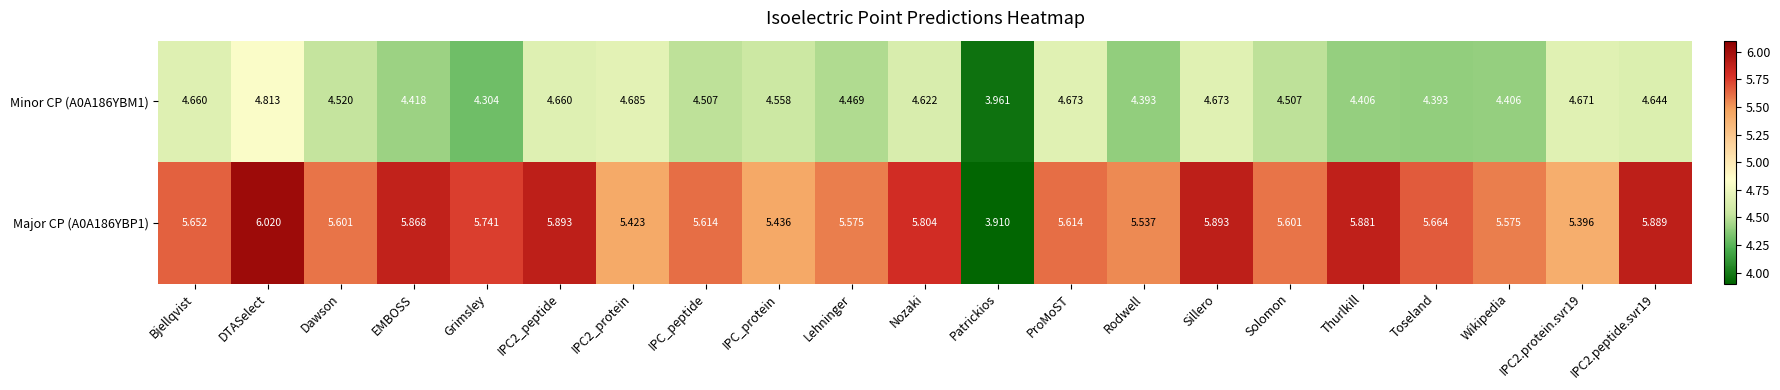

Which category has the highest value across all series?

DTASelect